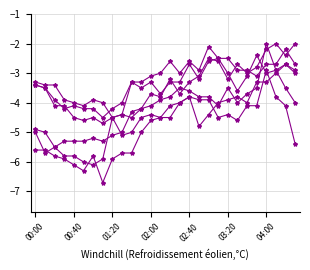

How many distinct data groups are displayed?

6